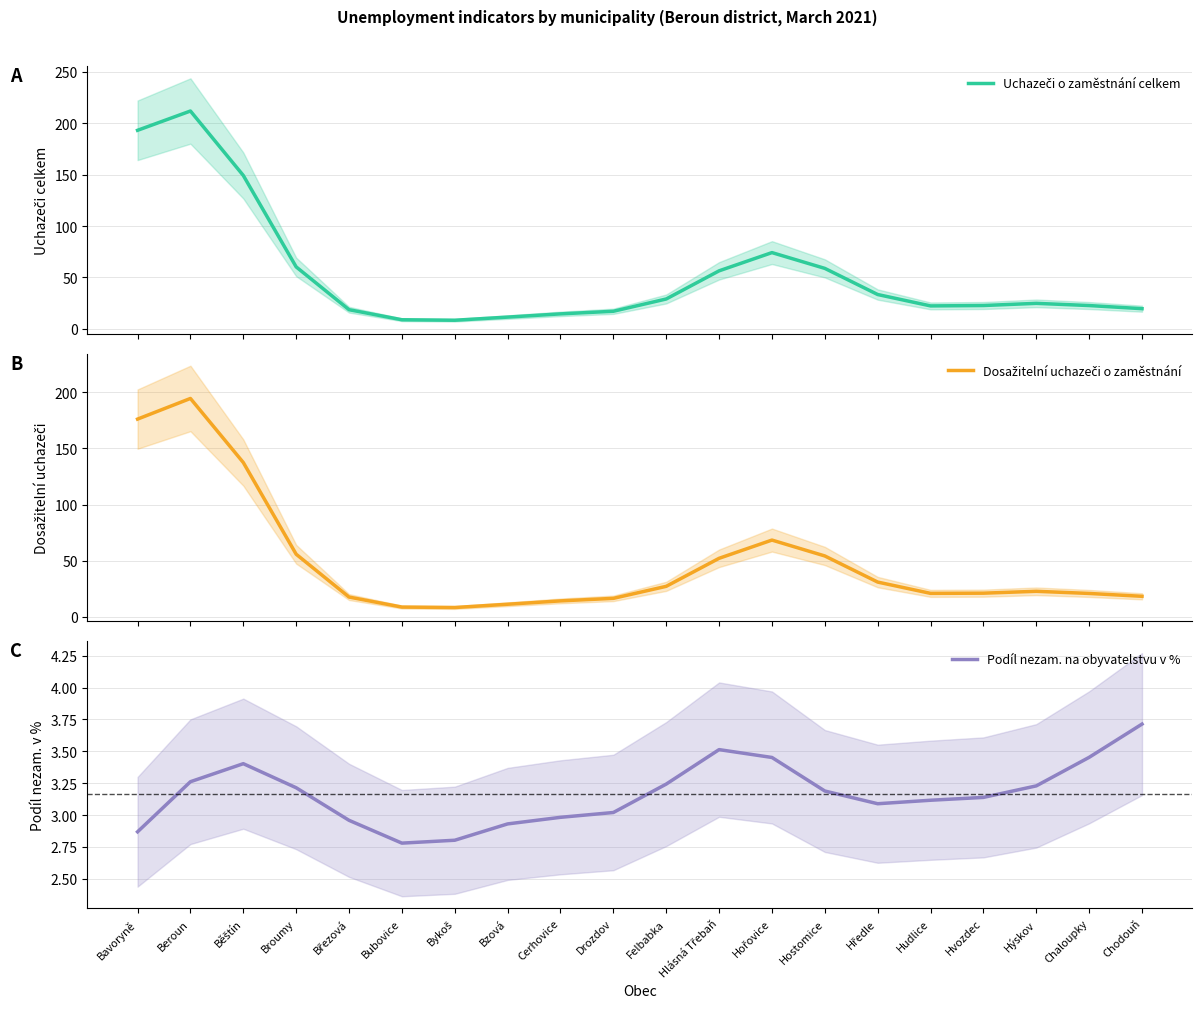

What are all the series names shown in the legend?

Uchazeči o zaměstnání celkem, Dosažitelní uchazeči o zaměstnání, Podíl nezam. na obyvatelstvu v %